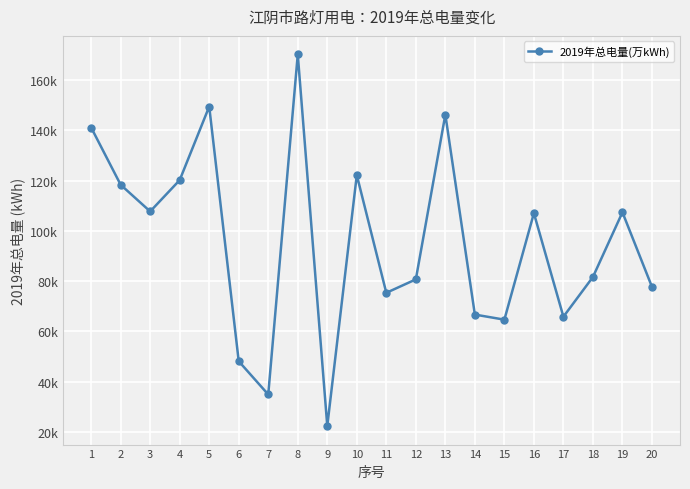

Does the chart have visible grid lines?

Yes